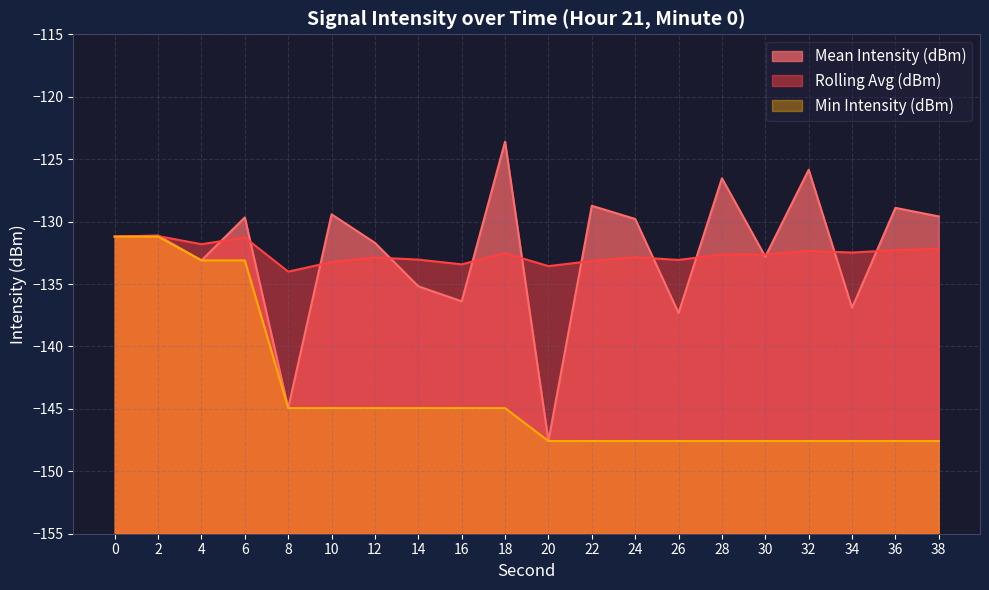

What are all the series names shown in the legend?

Mean Intensity (dBm), Rolling Avg (dBm), Min Intensity (dBm)